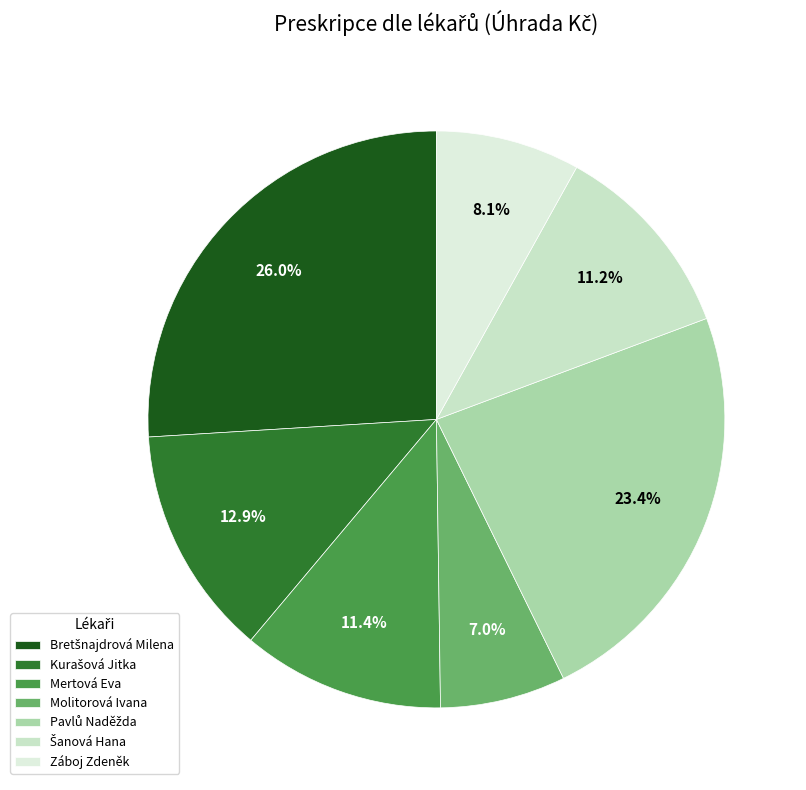

Which has a higher value, Mertová Eva or Pavlů Naděžda?

Pavlů Naděžda